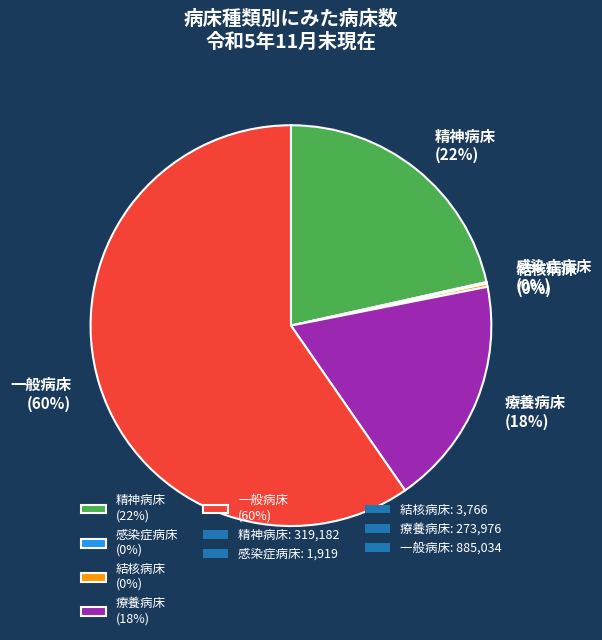

To the nearest percent, what is the average slice percentage?

20%